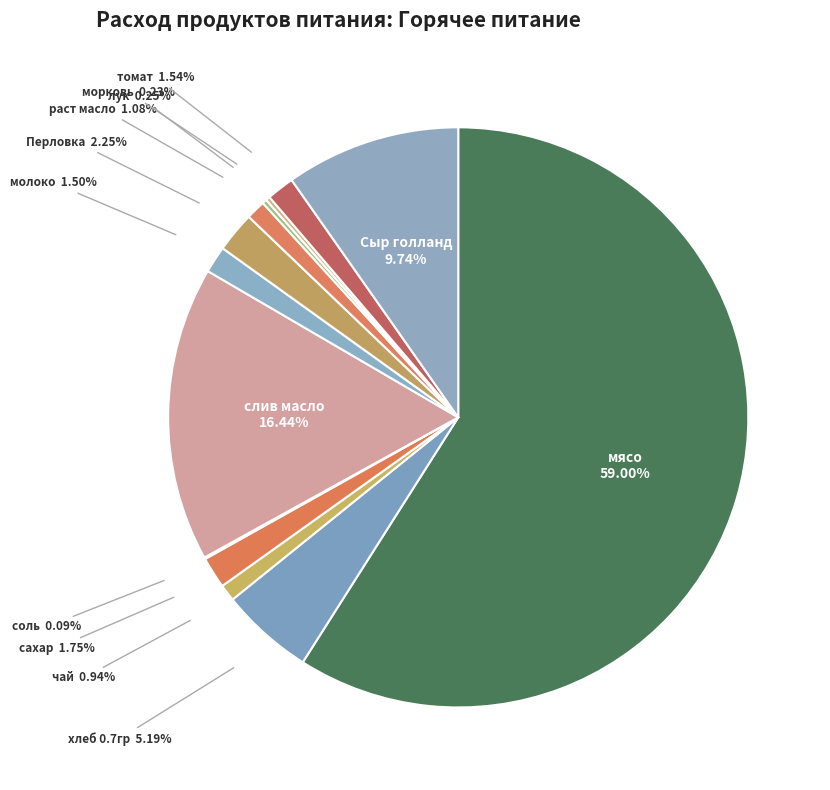

What is the ratio of the value at чай to the value at раст масло?

0.9